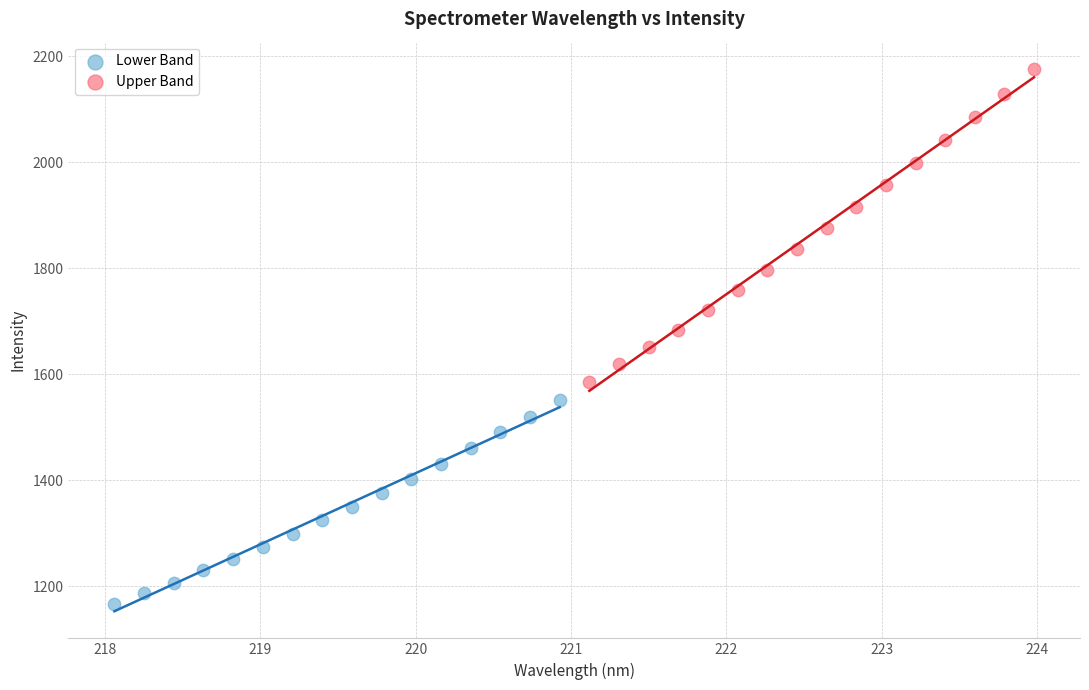

Which series contains the highest Y value?

Upper Band